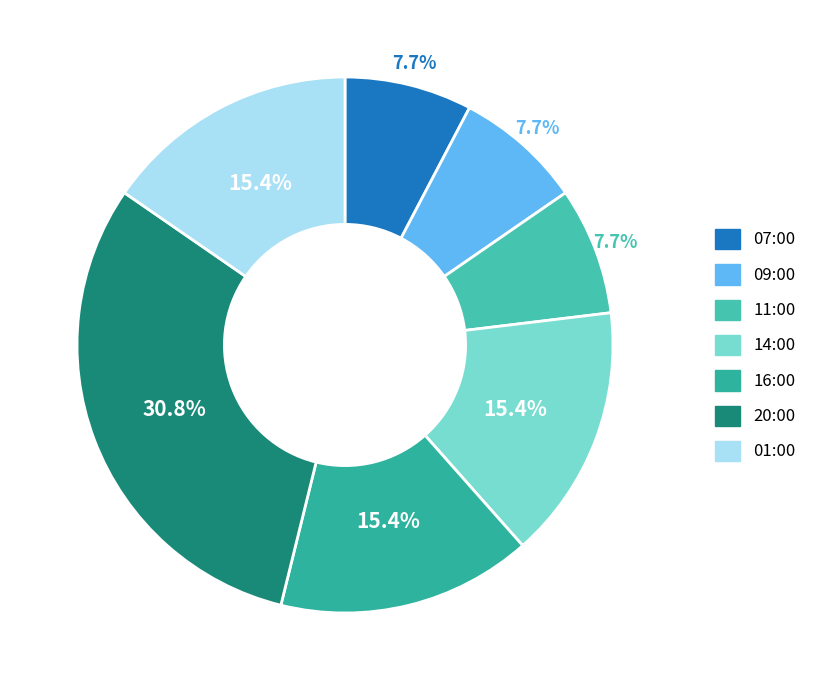

What portion of the pie excludes 14:00?

84.6%